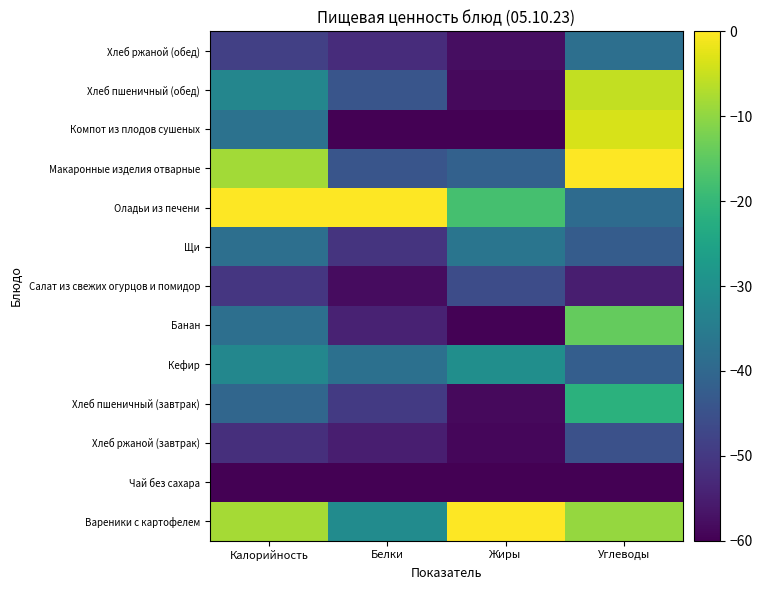

Reading left to right, transcribe all the data shown in this chart.

Вареники с картофелем: Калорийность=-8.1	Белки=-31.1	Жиры=0.0	Углеводы=-9.4
Чай без сахара: Калорийность=-60.0	Белки=-60.0	Жиры=-60.0	Углеводы=-60.0
Хлеб ржаной (завтрак): Калорийность=-51.9	Белки=-55.0	Жиры=-58.9	Углеводы=-45.2
Хлеб пшеничный (завтрак): Калорийность=-40.3	Белки=-49.9	Жиры=-58.4	Углеводы=-21.8
Кефир: Калорийность=-32.3	Белки=-37.8	Жиры=-30.3	Углеводы=-42.2
Банан: Калорийность=-38.1	Белки=-54.3	Жиры=-59.5	Углеводы=-14.2
Салат из свежих огурцов и помидор: Калорийность=-50.5	Белки=-58.0	Жиры=-46.0	Углеводы=-55.0
Щи: Калорийность=-38.1	Белки=-51.1	Жиры=-36.7	Углеводы=-42.5
Оладьи из печени: Калорийность=0.0	Белки=0.0	Жиры=-17.6	Углеводы=-38.9
Макаронные изделия отварные: Калорийность=-8.3	Белки=-44.2	Жиры=-41.4	Углеводы=0.0
Компот из плодов сушеных: Калорийность=-37.4	Белки=-59.9	Жиры=-60.0	Углеводы=-3.6
Хлеб пшеничный (обед): Калорийность=-32.4	Белки=-44.2	Жиры=-58.4	Углеводы=-5.5
Хлеб ржаной (обед): Калорийность=-48.7	Белки=-52.3	Жиры=-57.8	Углеводы=-38.2